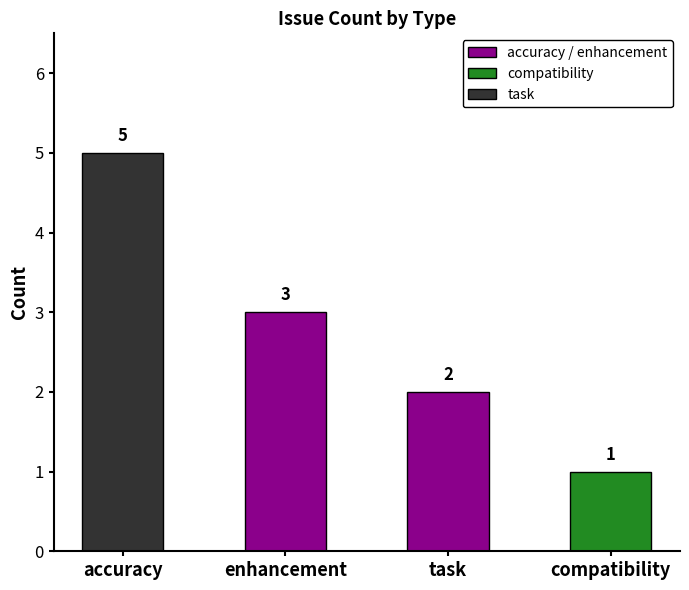

List the labels in order of value, smallest first.

compatibility, task, enhancement, accuracy